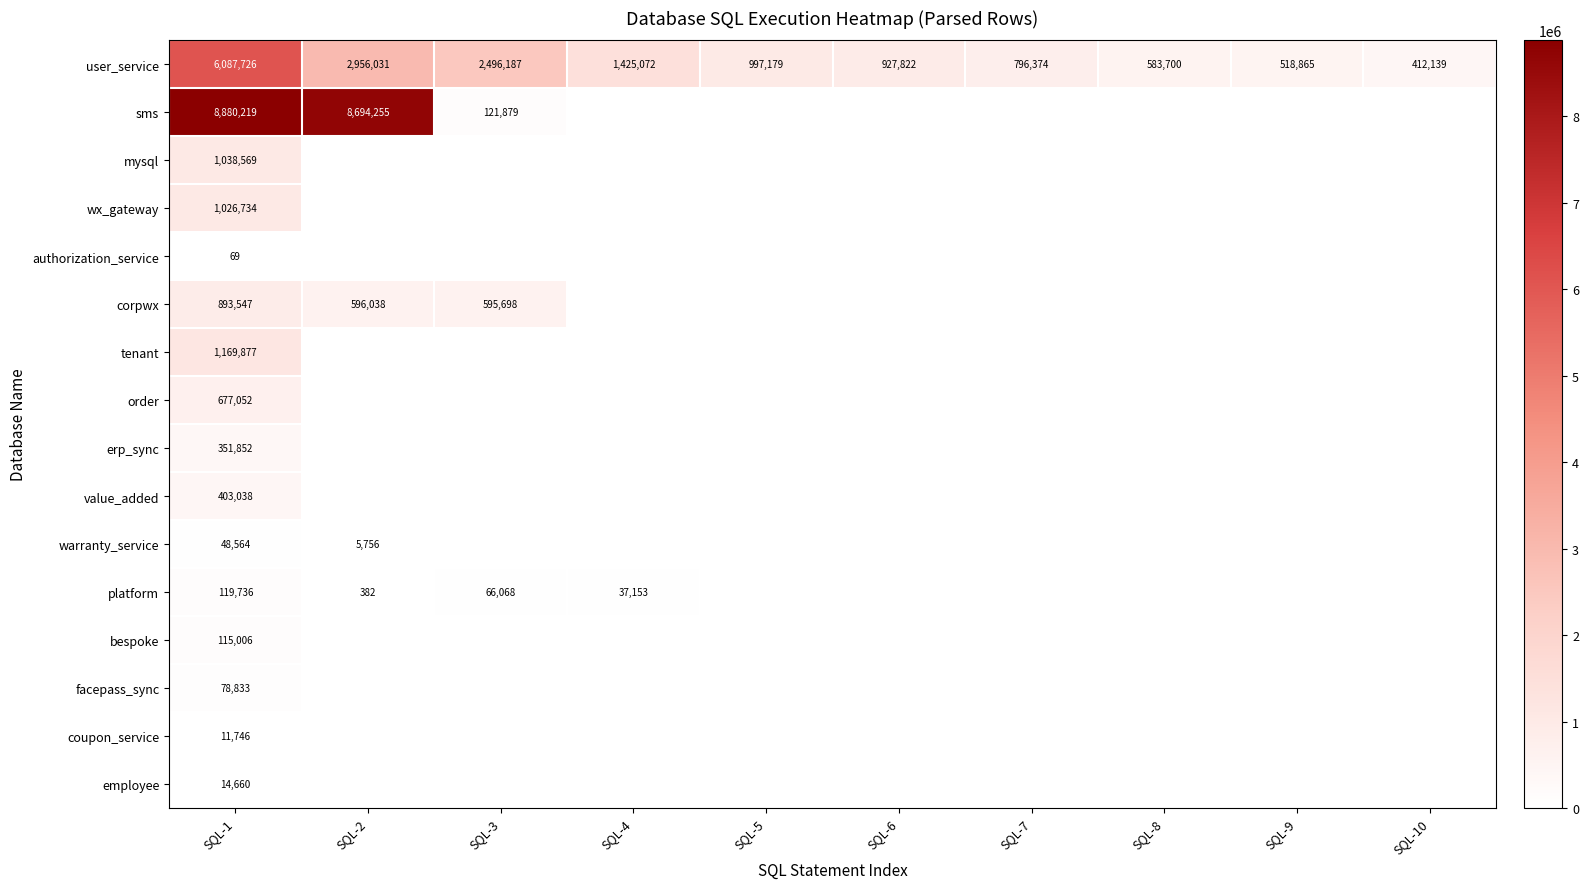

Is it true that corpwx equals 893547 at SQL-1?

True